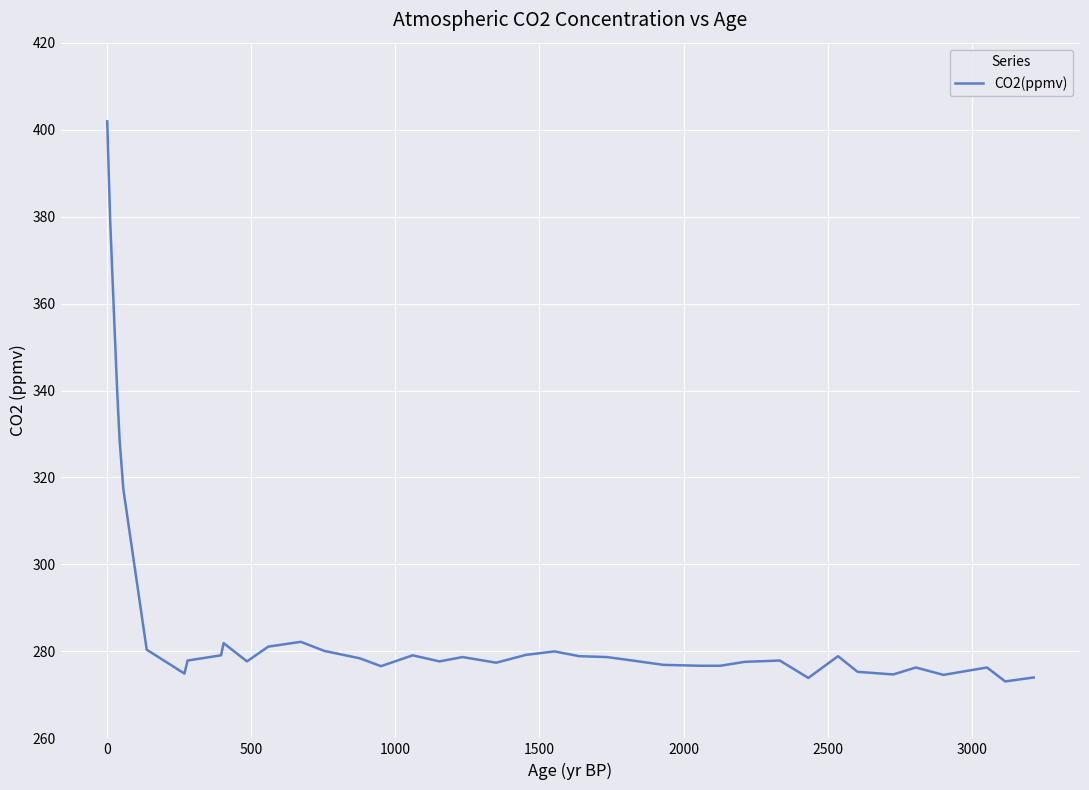

What is the minimum value shown in the chart?

273.1